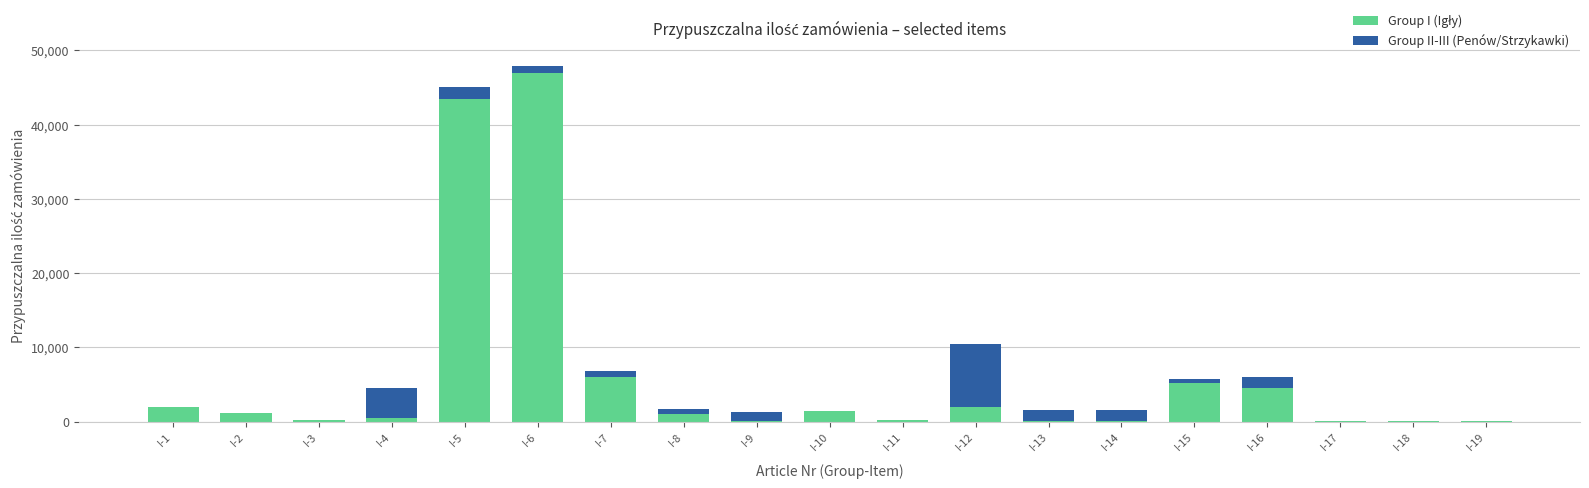

At how many categories does at least one series exceed 9410?

2